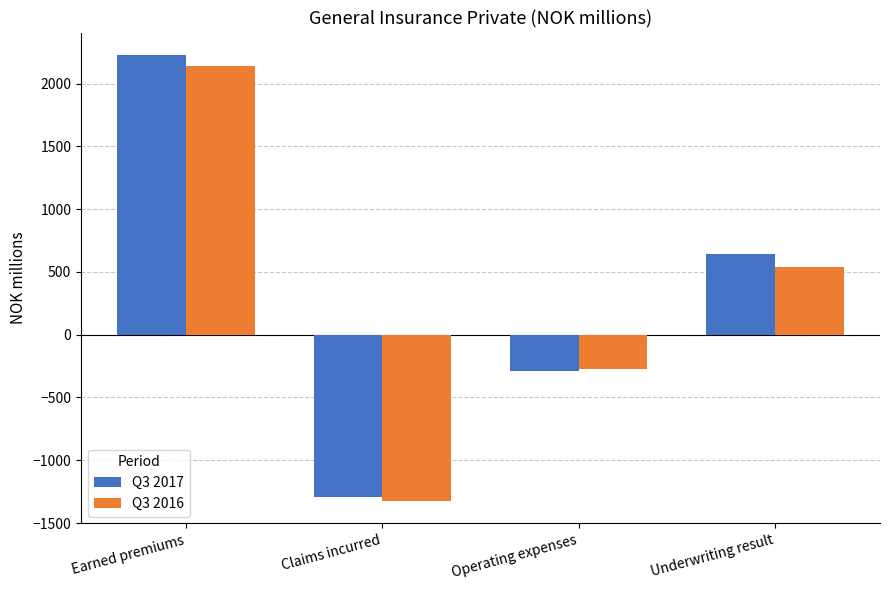

What value does the Q3 2016 series have at Earned premiums?

2137.6